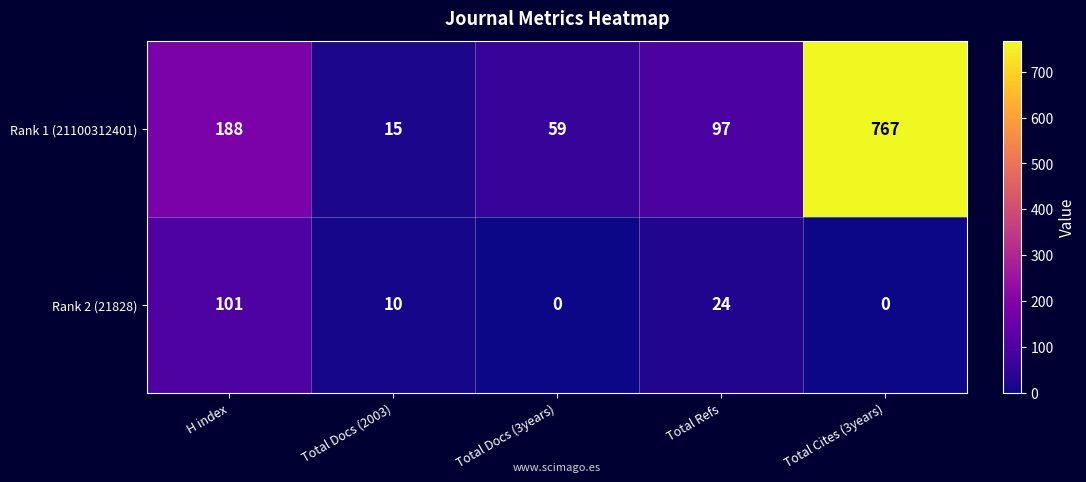

Where is Rank 2 (21828) nearest to the value 50?

Total Refs